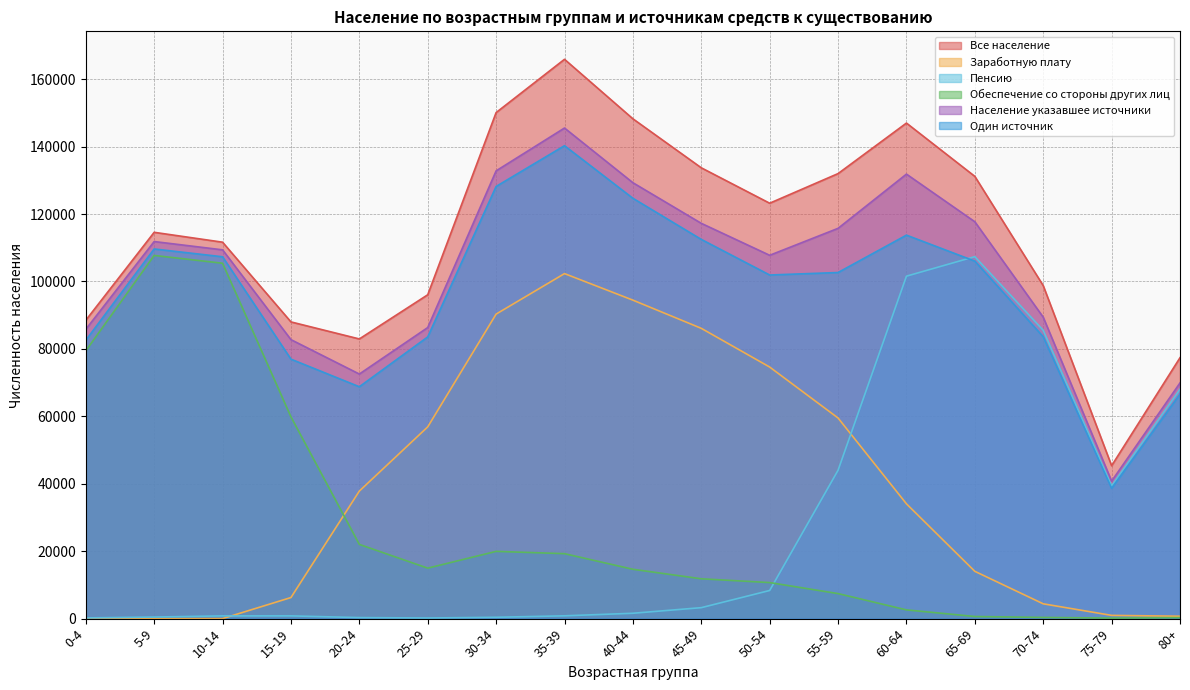

How many interior local peaks does the Обеспечение со стороны других лиц series have?

2